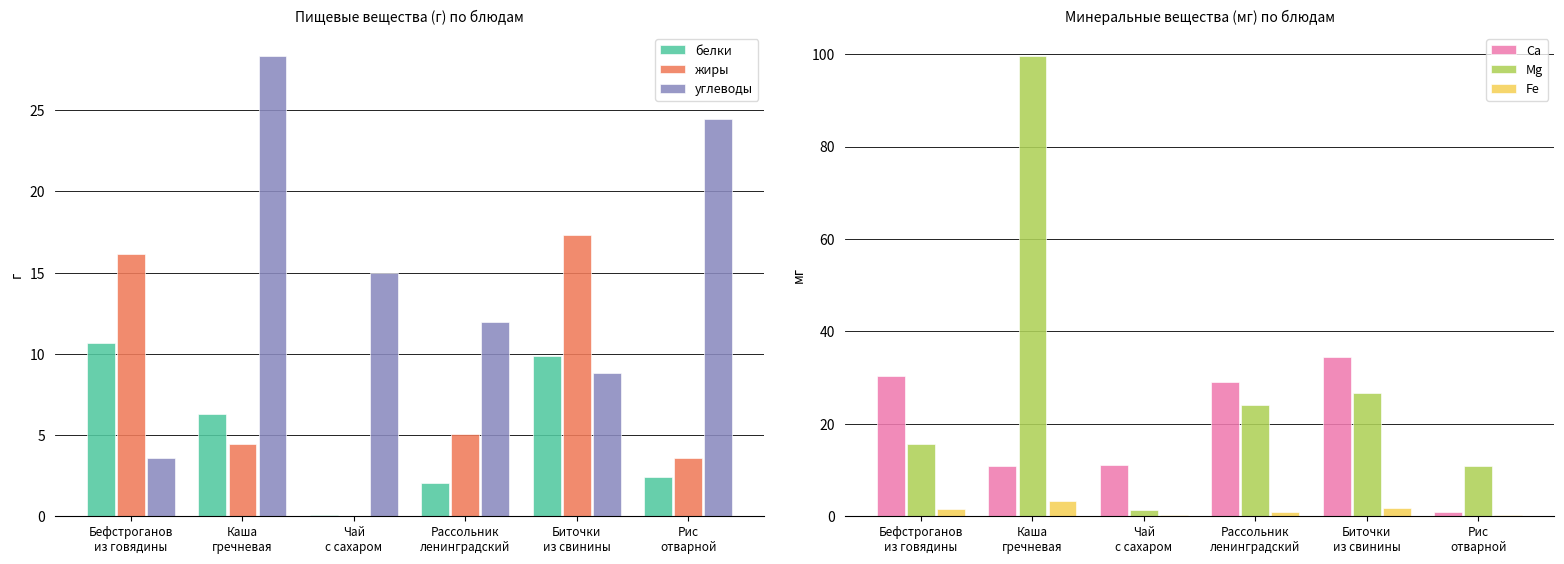

What is the label of the 6th bar from the left?

Рис
отварной